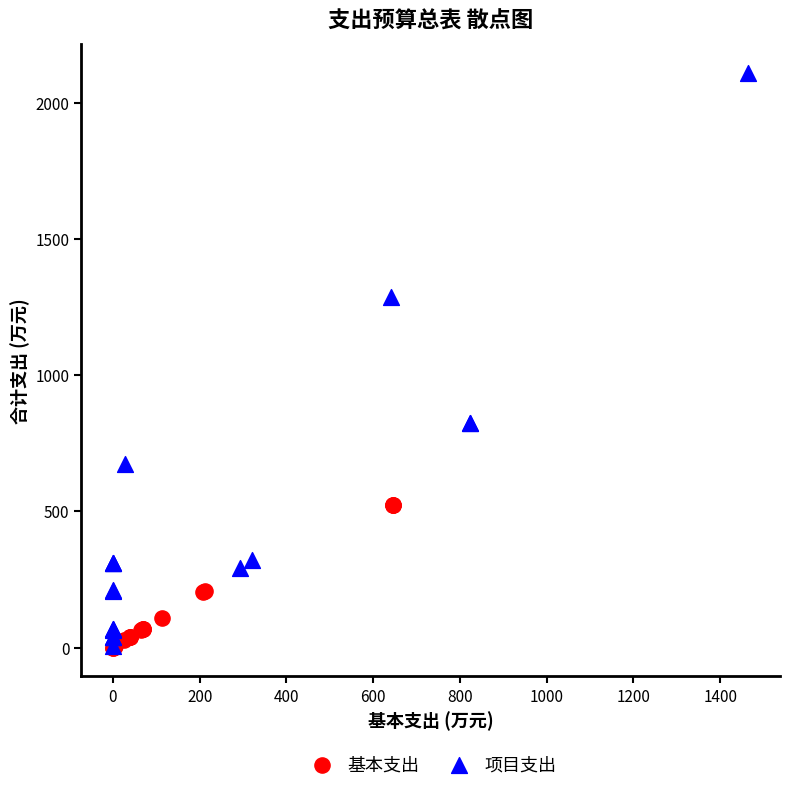

Which series has the widest spread of Y values?

项目支出